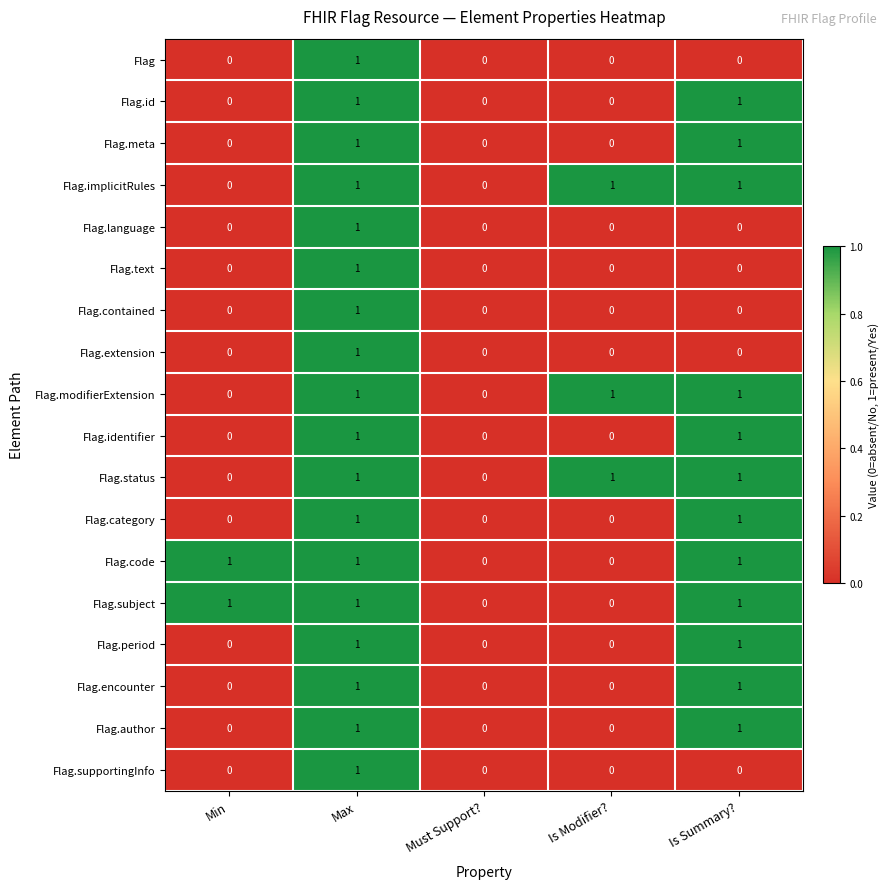

Which category has the highest value in the Flag.text series?

Max